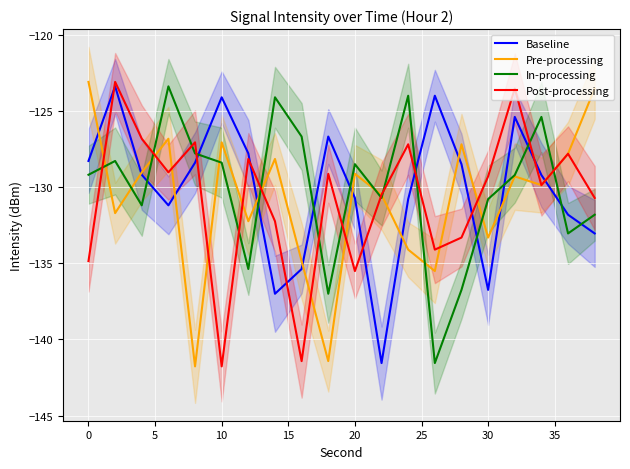

The Pre-processing series shows -63.5 at 30. True or false?

False